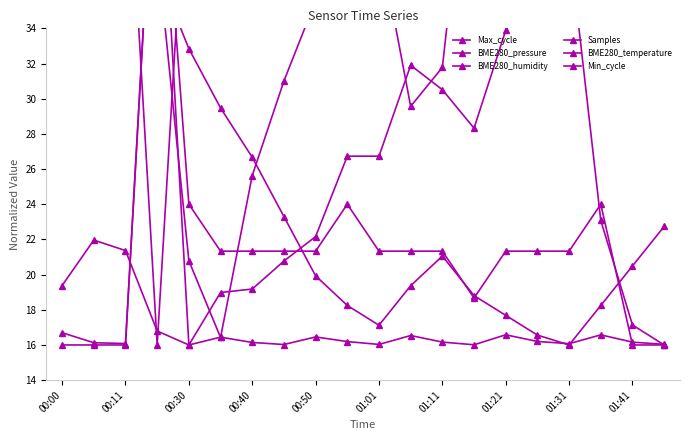

What is the greatest value displayed?

48.0